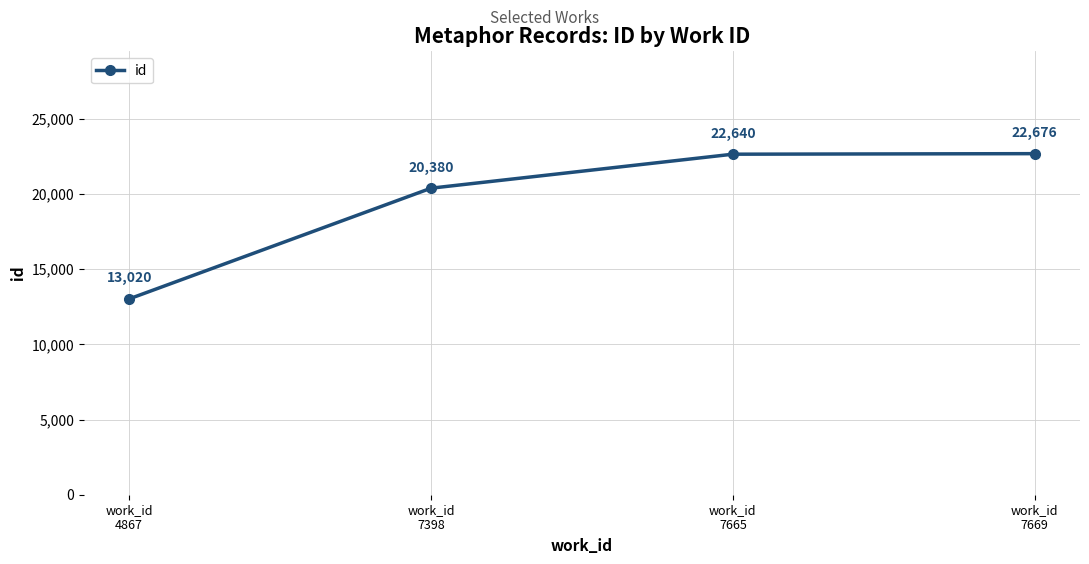

How many lines are shown in the chart?

1